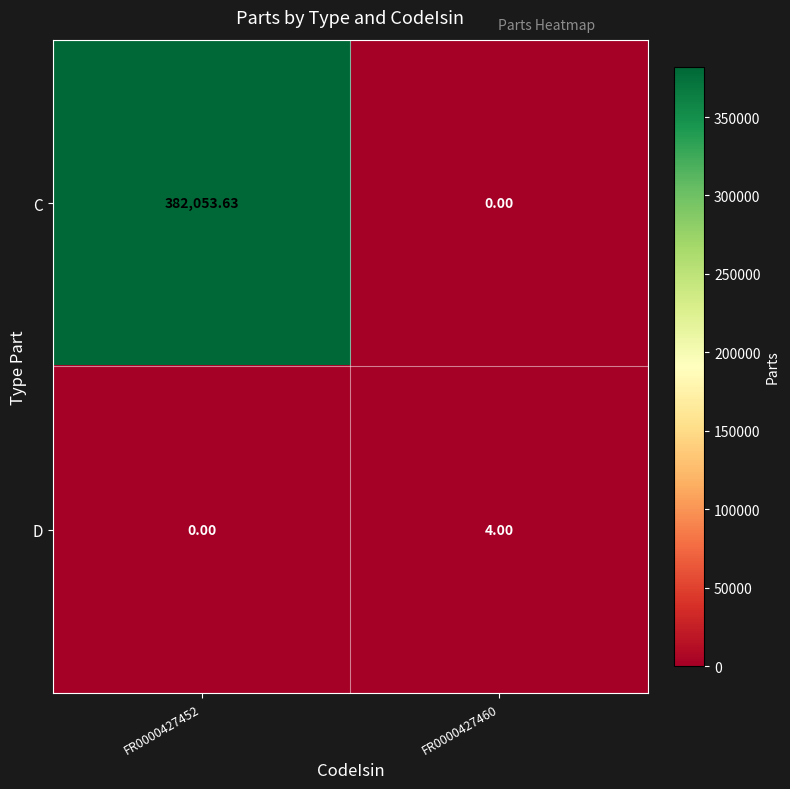

Rank the series at FR0000427460 from lowest to highest value.

C, D